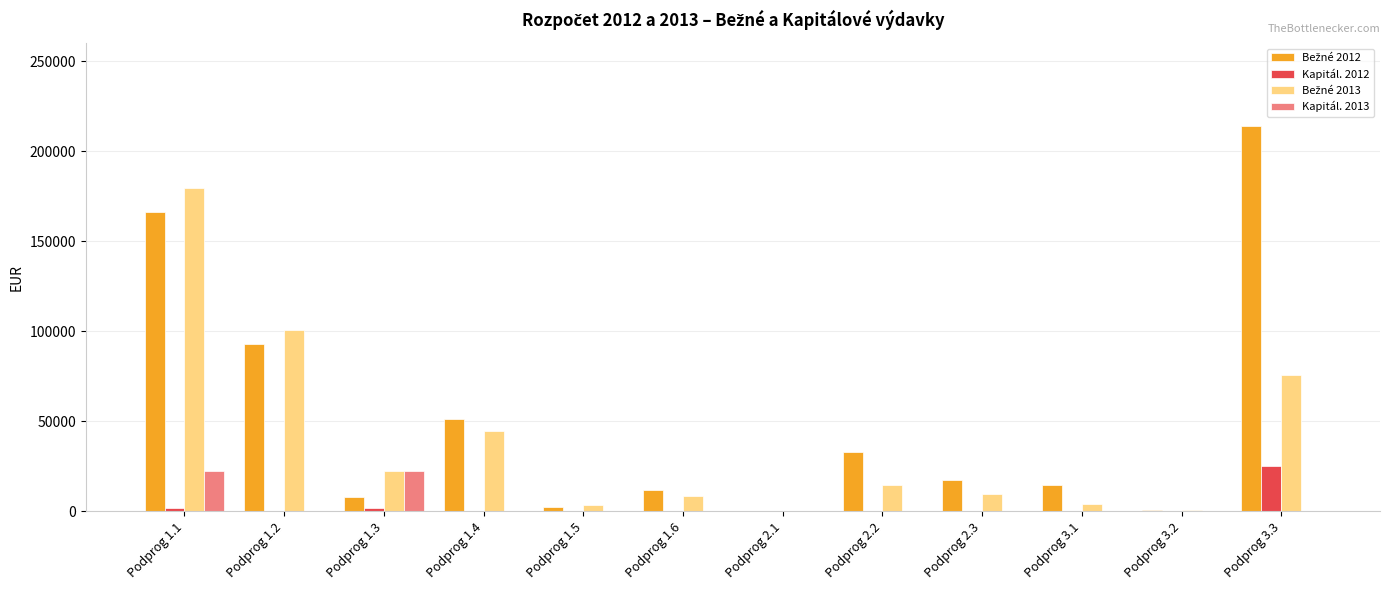

At which category is the sum across all series the highest?

Podprog 1.1